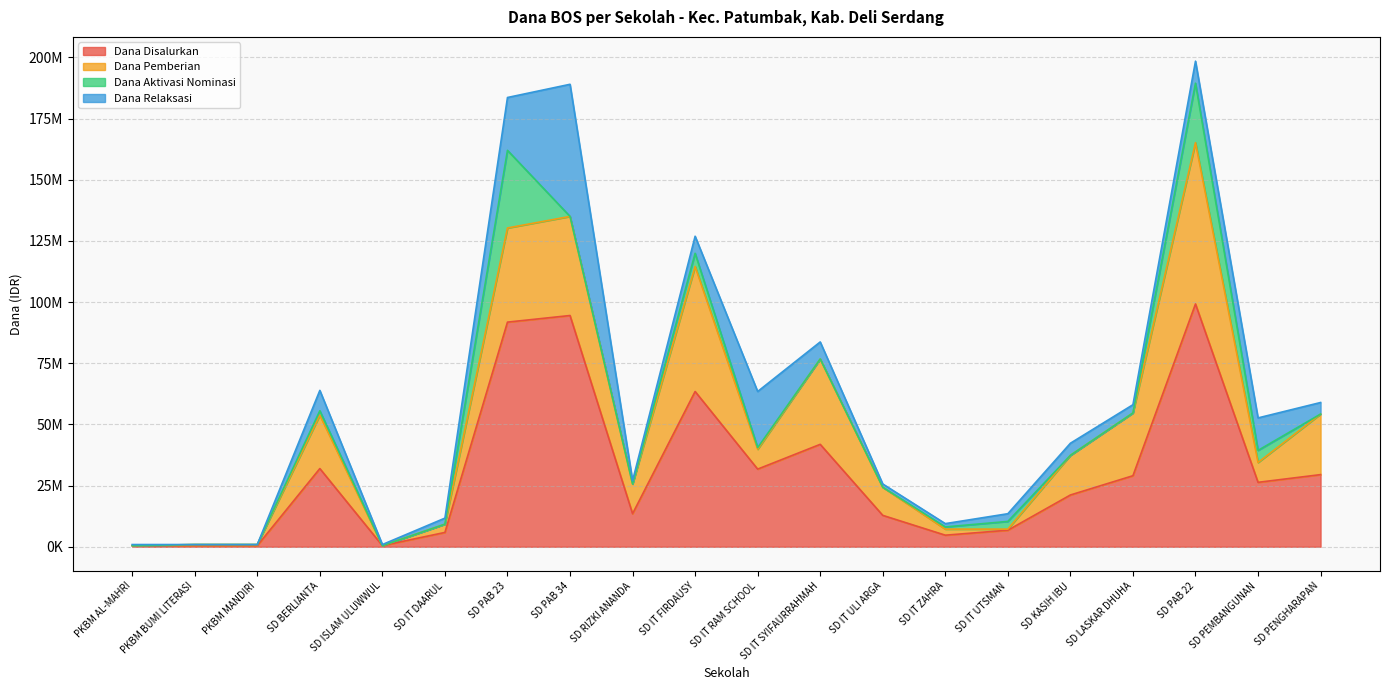

At how many categories does at least one series exceed 78403568?

3